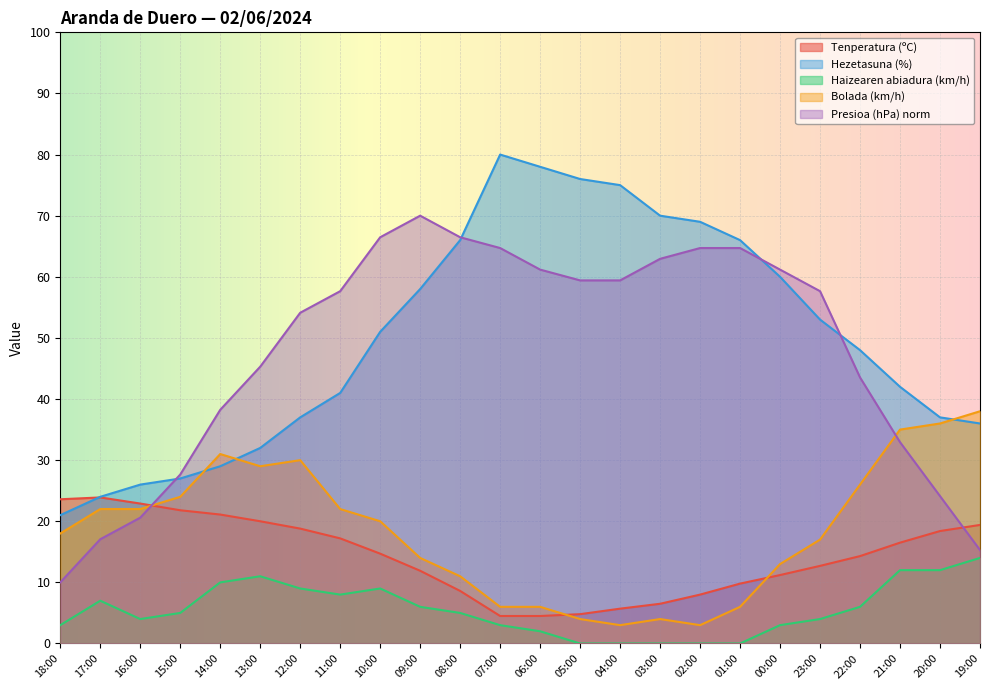

Rank the series at 07:00 from highest to lowest value.

Hezetasuna (%), Presioa (hPa) norm, Bolada (km/h), Tenperatura (ºC), Haizearen abiadura (km/h)